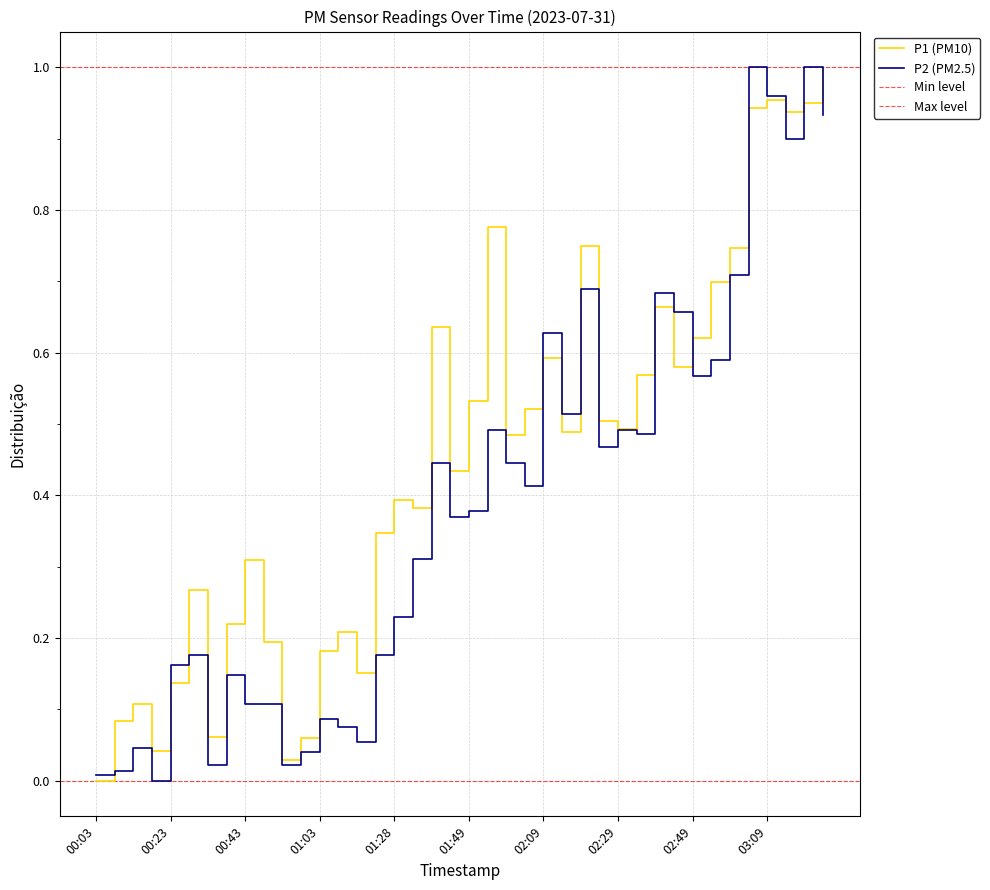

Which has a higher value, 02:24 or 00:43?

02:24